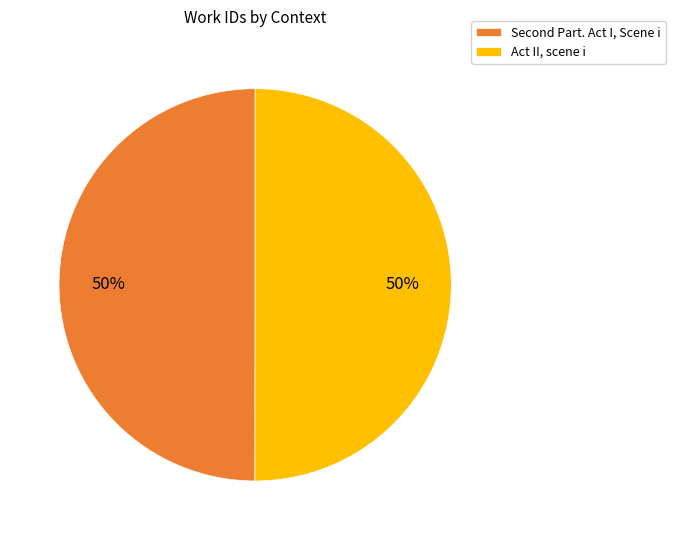

To the nearest percent, what is the average slice percentage?

50%